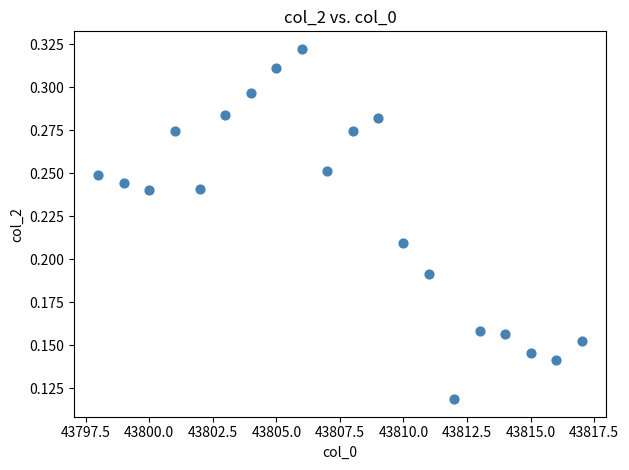

What is the range of X values (max minus min)?

19.0